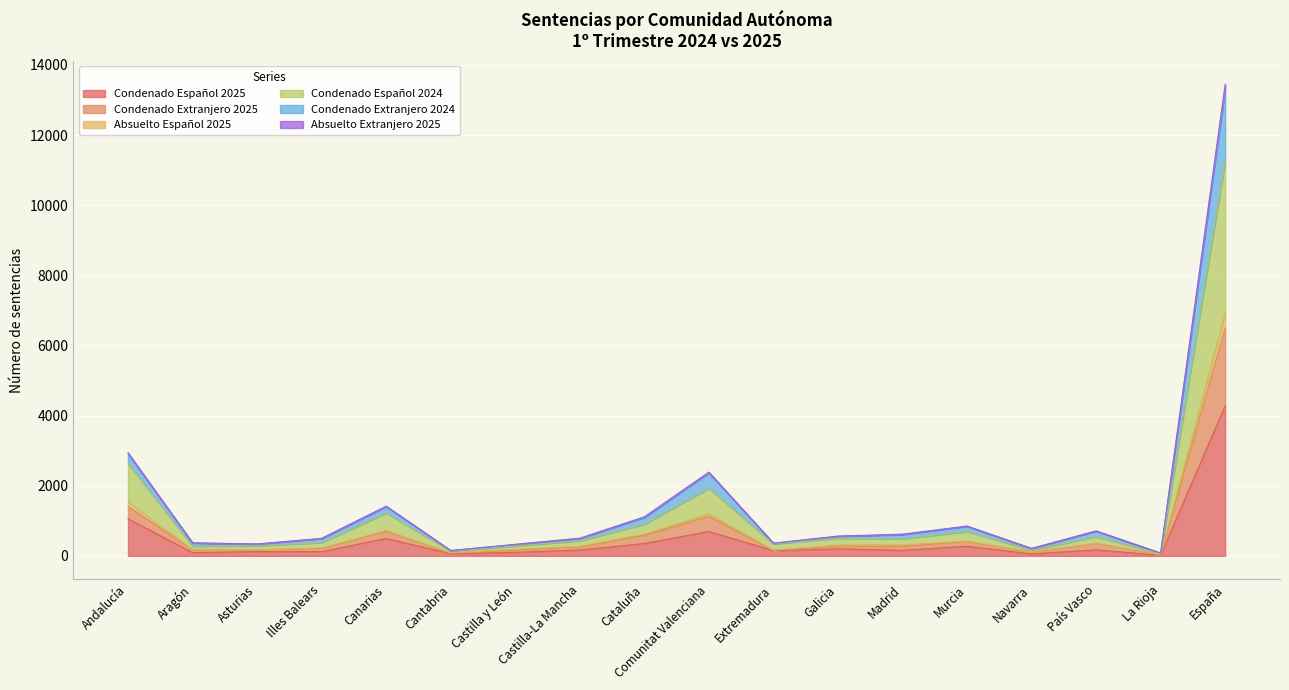

Which category has the highest value in the Condenado Español 2024 series?

España